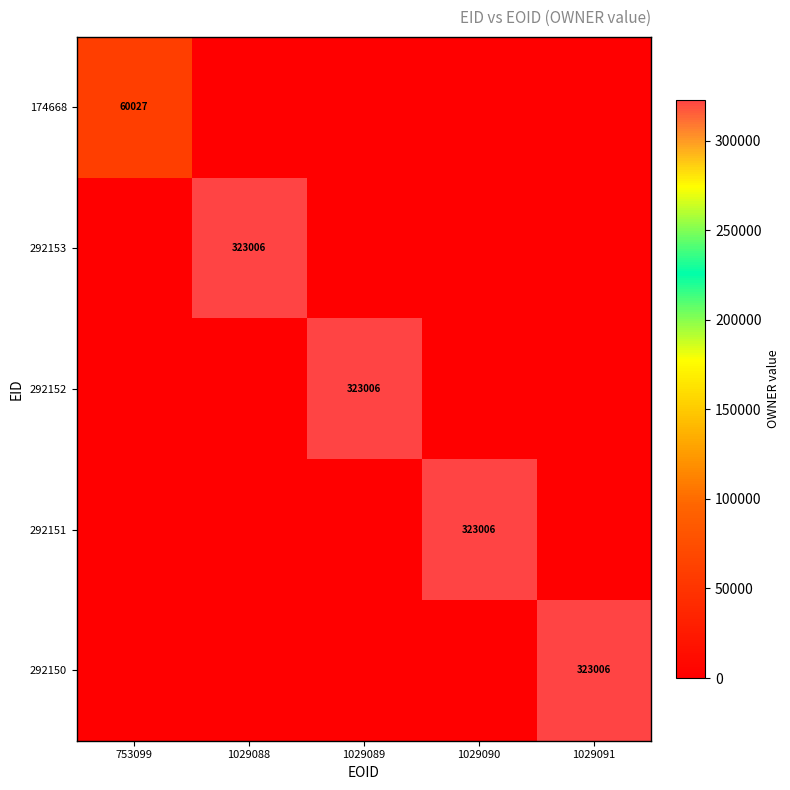

The 292153 series shows 138935 at 1029088. True or false?

False